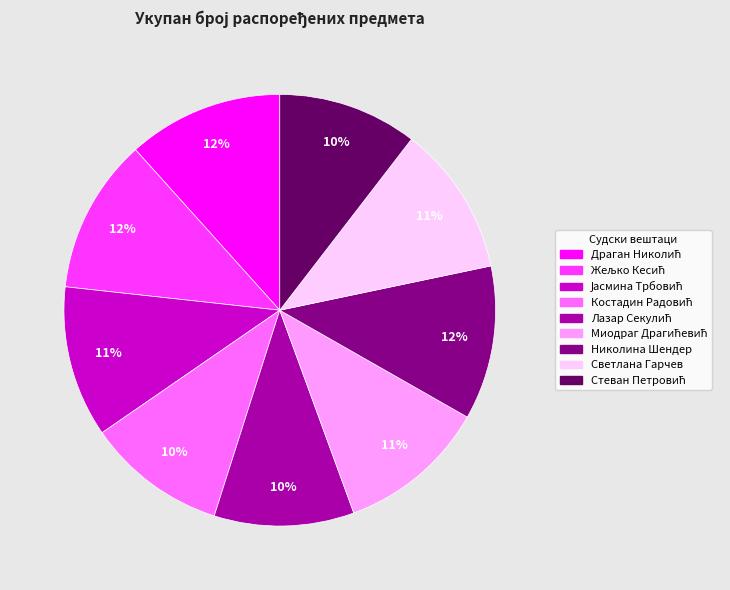

To the nearest percent, what is the average slice percentage?

11%